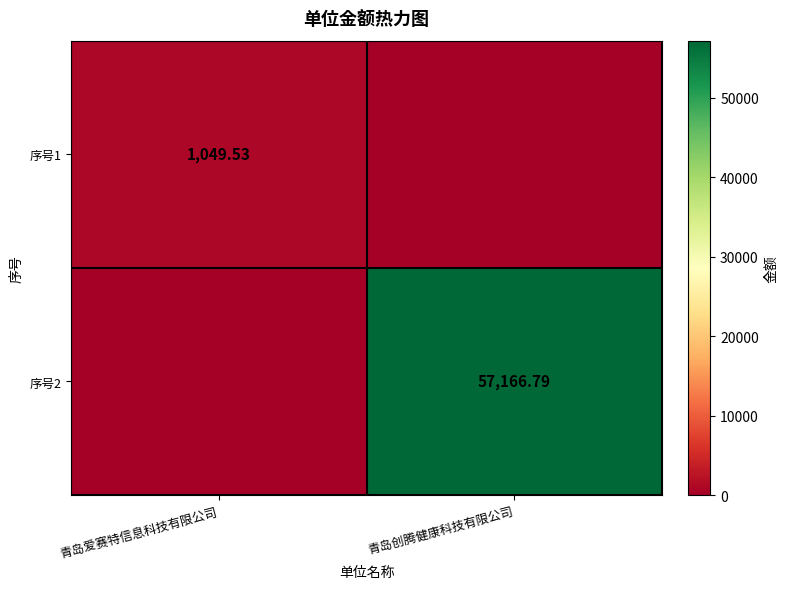

What is the total value across all series at 青岛爱赛特信息科技有限公司?

1049.5